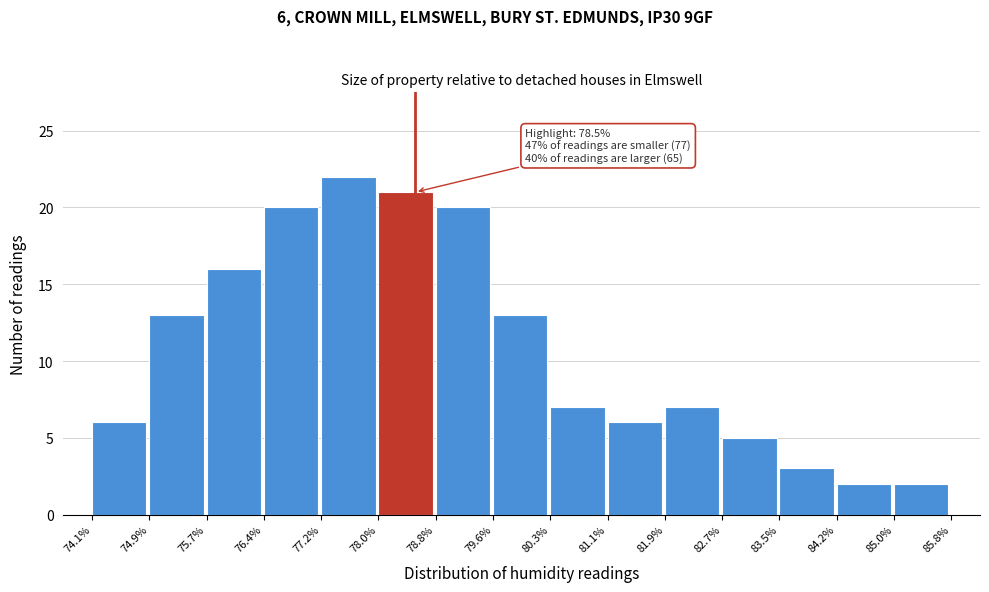

Which range on the x-axis has the tallest bar?

77.2% to 78.0%